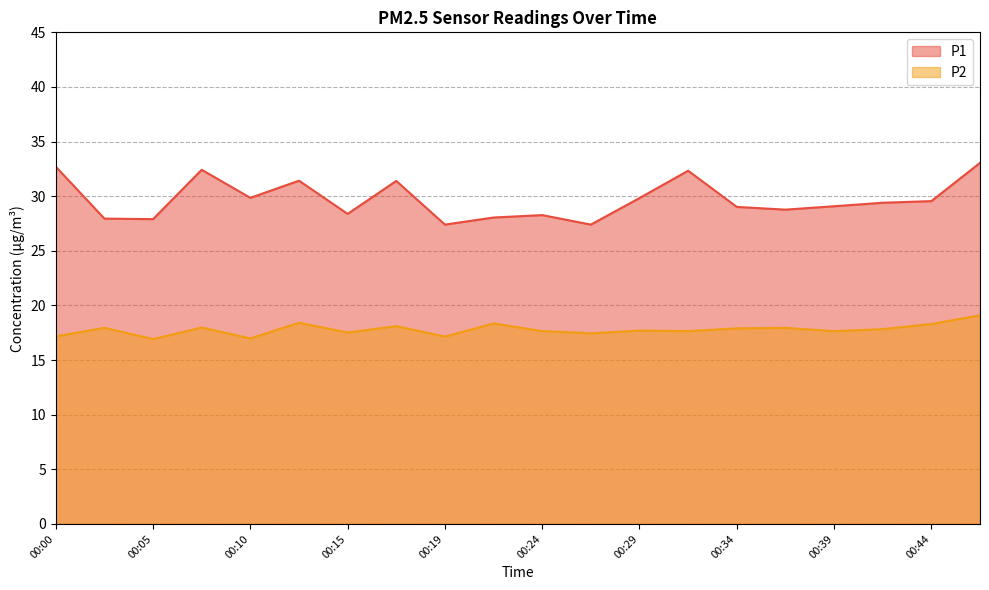

Reading right to left, extract all data points from this chart.

P1: 00:46=33.0	00:44=29.6	00:41=29.4	00:39=29.1	00:36=28.8	00:34=29.0	00:32=32.3	00:29=29.8	00:27=27.4	00:24=28.3	00:22=28.1	00:19=27.4	00:17=31.4	00:15=28.4	00:12=31.4	00:10=29.9	00:07=32.4	00:05=27.9	00:02=27.9	00:00=32.7
P2: 00:46=19.1	00:44=18.3	00:41=17.8	00:39=17.6	00:36=17.9	00:34=17.9	00:32=17.6	00:29=17.7	00:27=17.4	00:24=17.6	00:22=18.4	00:19=17.1	00:17=18.1	00:15=17.5	00:12=18.4	00:10=17.0	00:07=18.0	00:05=16.9	00:02=17.9	00:00=17.2